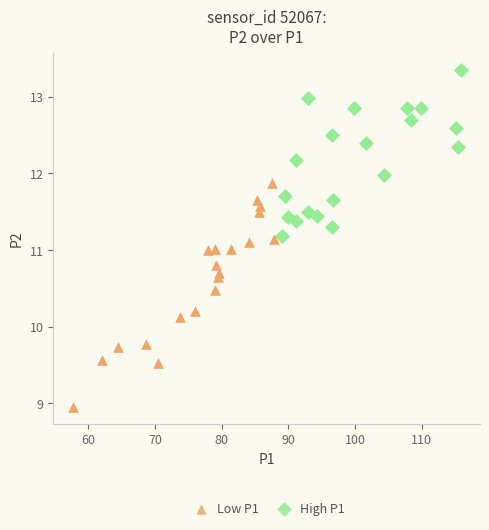

Which series contains the lowest Y value?

Low P1